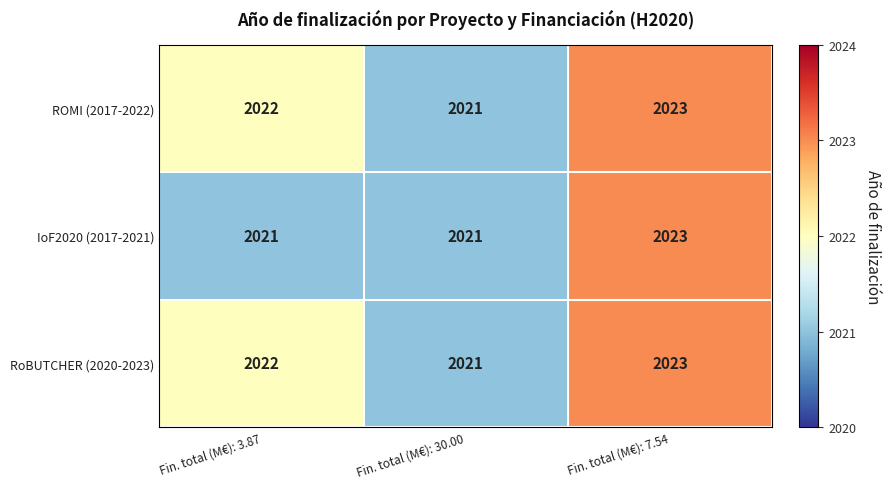

At which category is the sum across all series the highest?

Fin. total (M€): 7.54